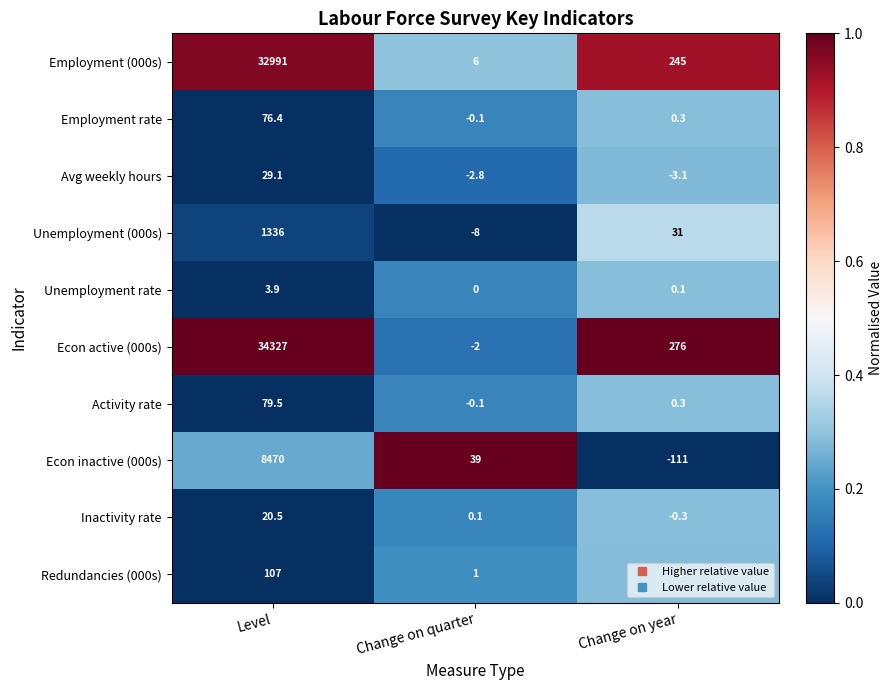

Which category has the lowest value across all series?

Change on year